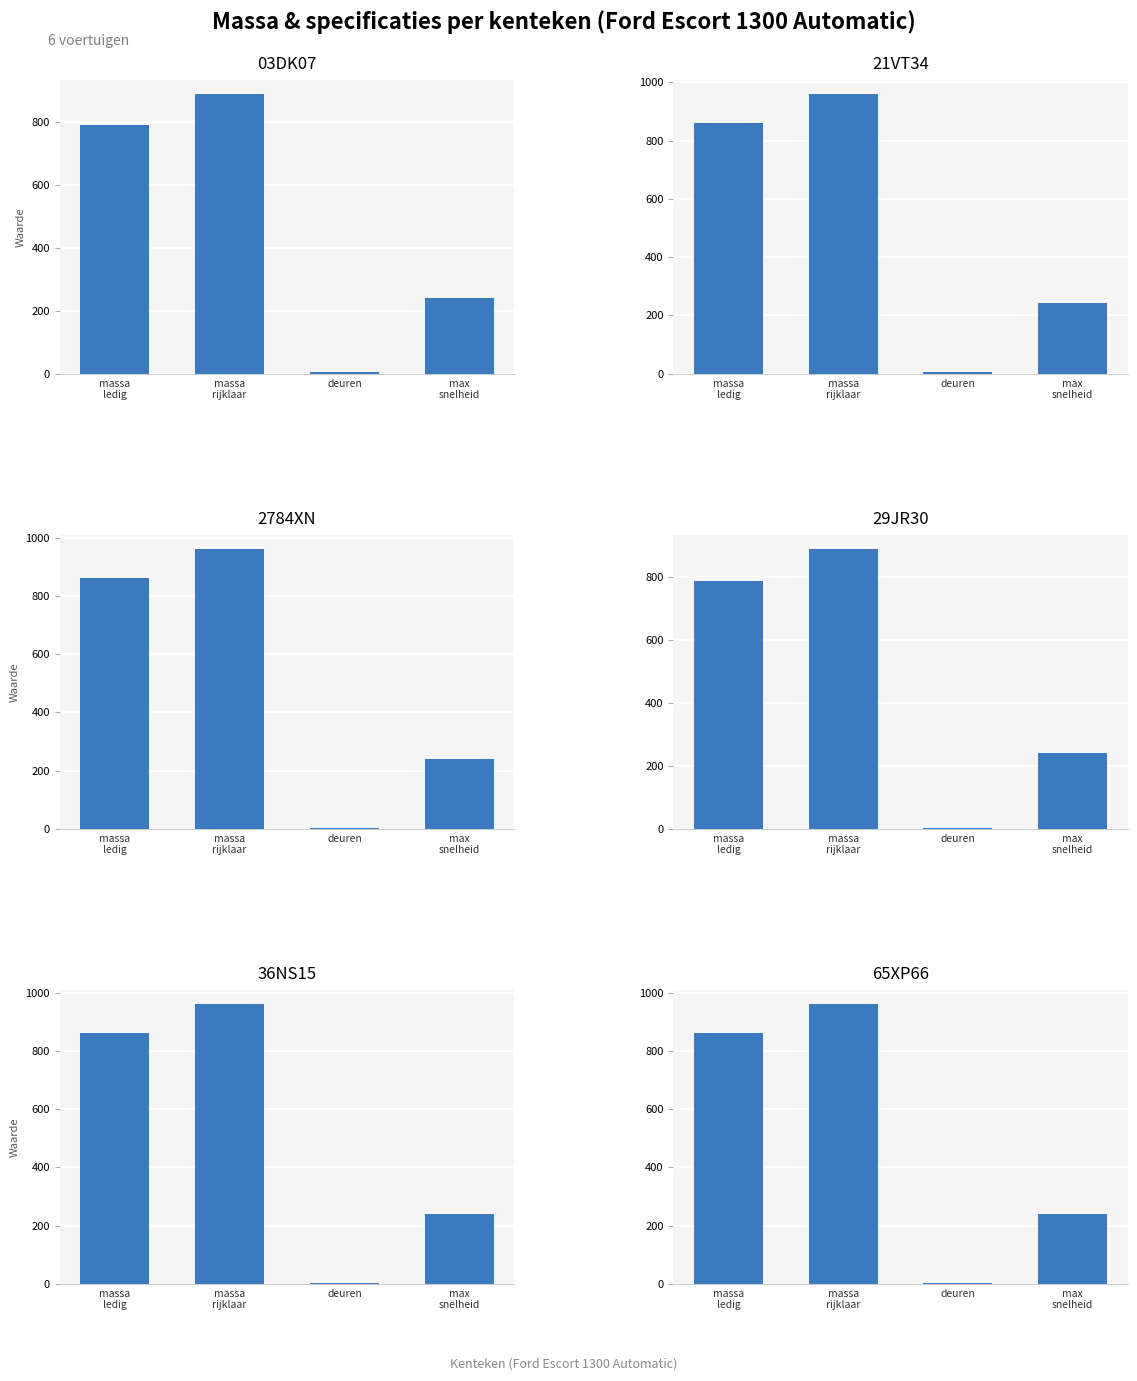

Is it true that 29JR30 equals 463 at massa
rijklaar?

False